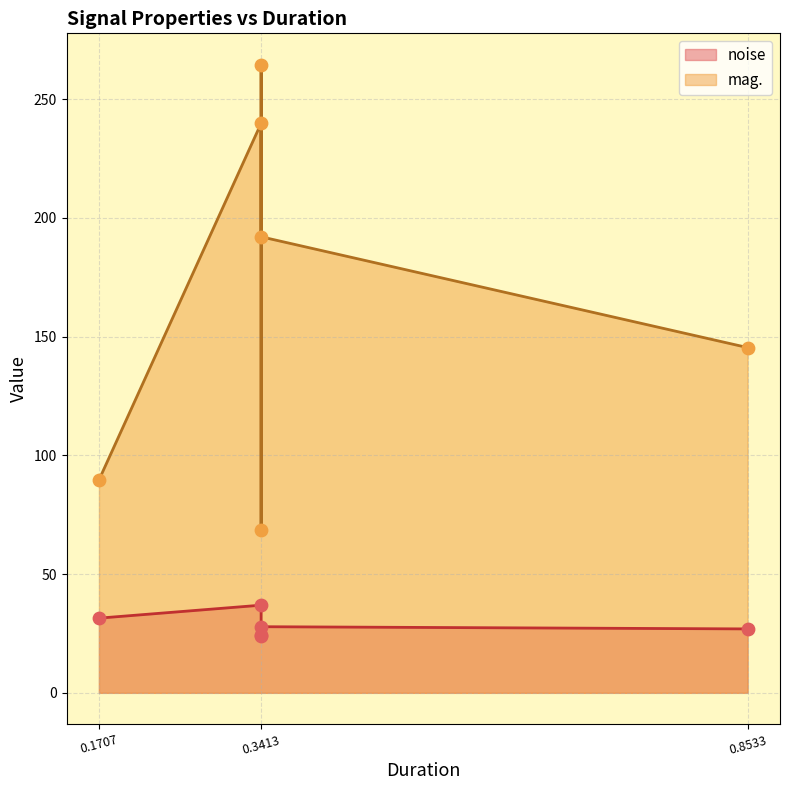

Is the value of mag. at 0.1707 greater than the value of noise at 0.3413?

Yes